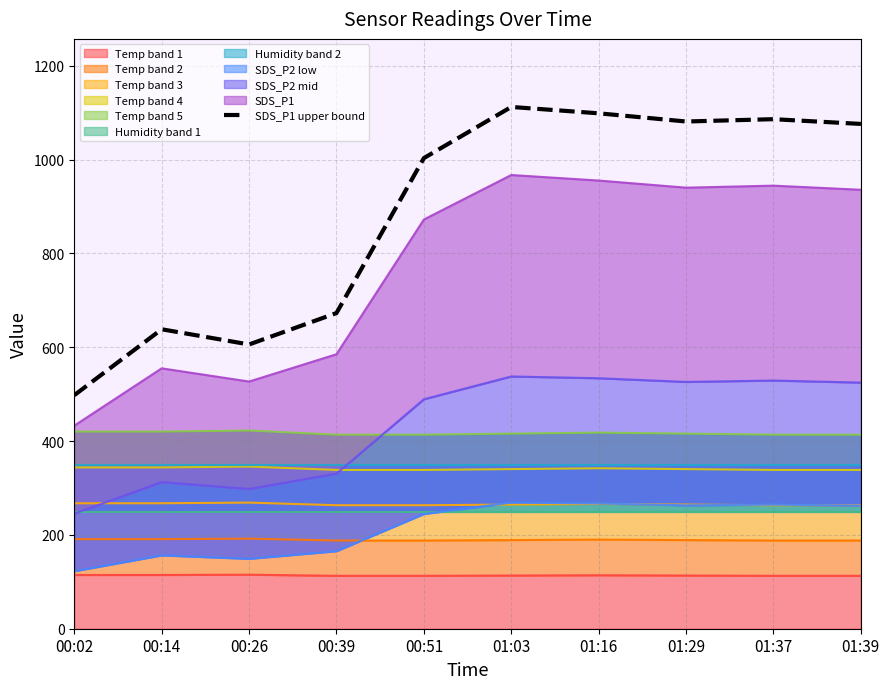

How many data points does each series have?

10